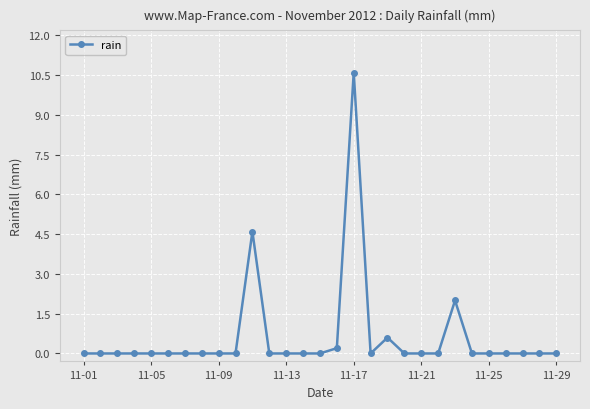

What is the greatest value displayed?

10.6